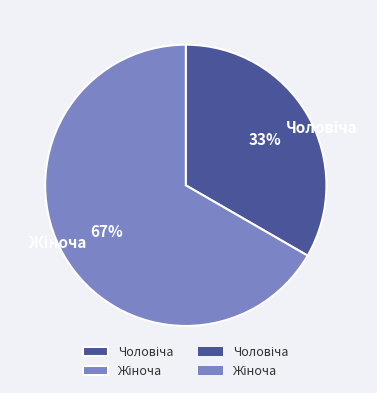

Does any single category account for the majority?

Yes